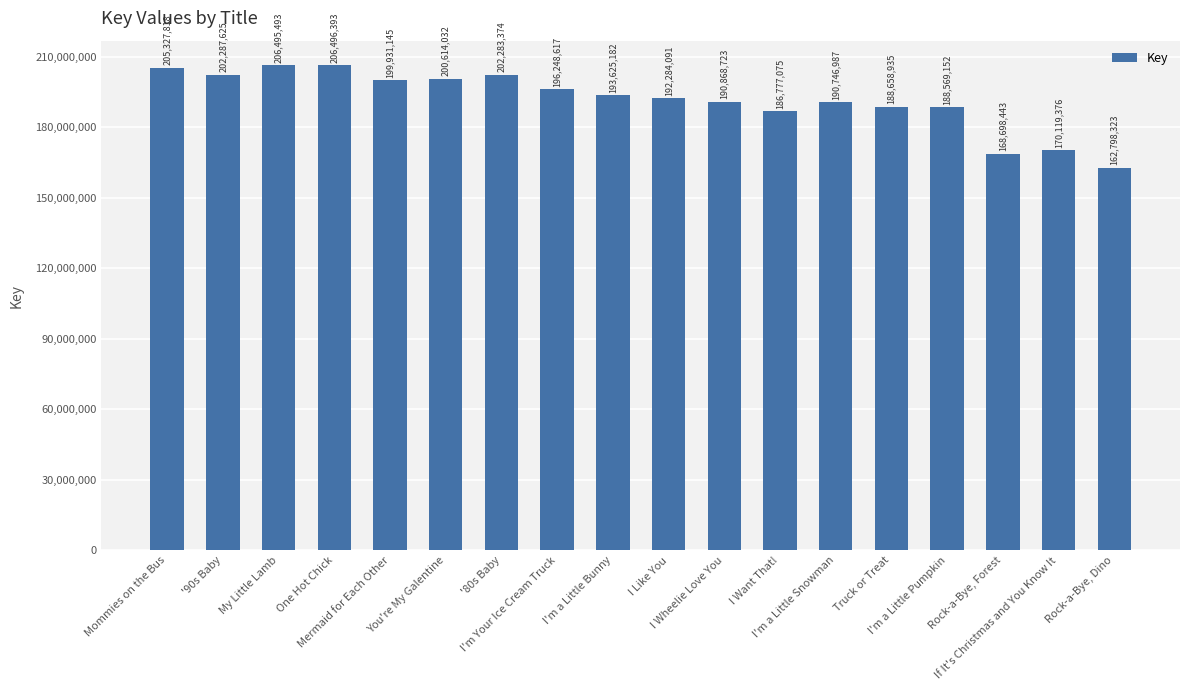

At which label is the value closest to 184647358?

I Want That!